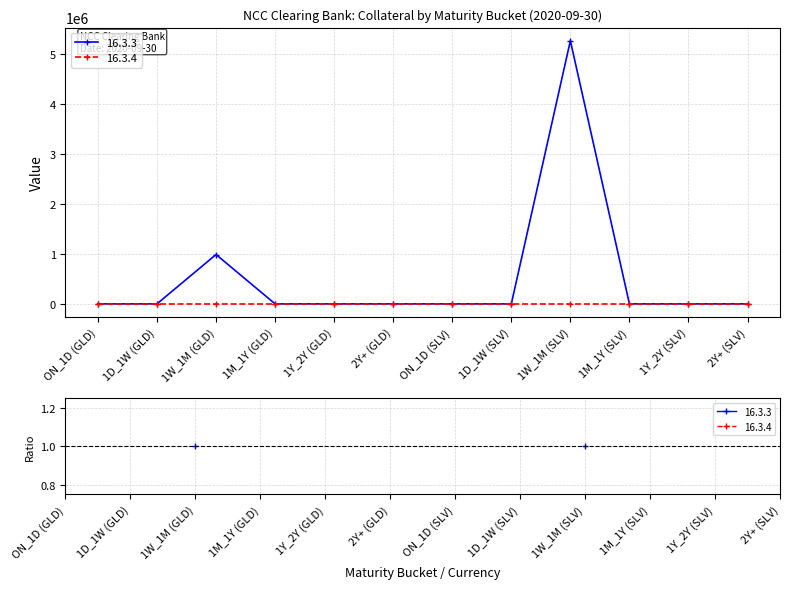

What is the maximum value shown in the chart?

5264097.0